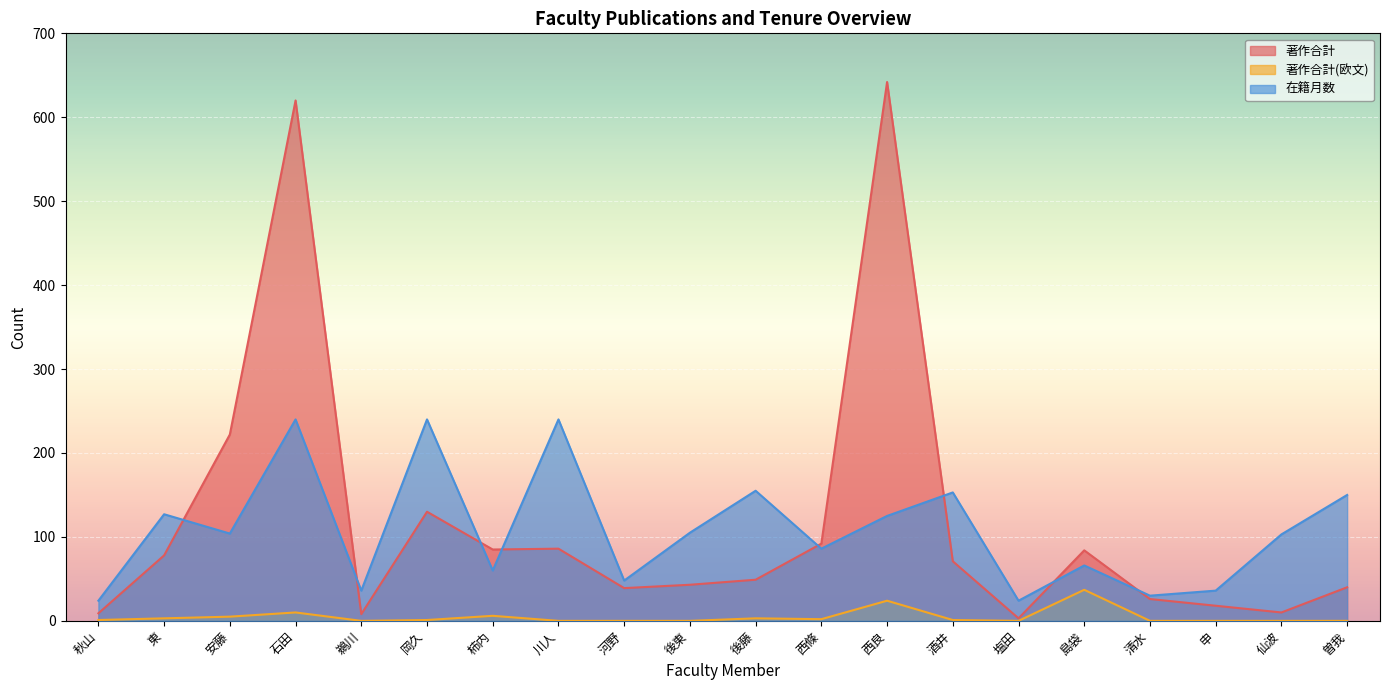

At which category does 著作合計 reach its first local peak?

石田